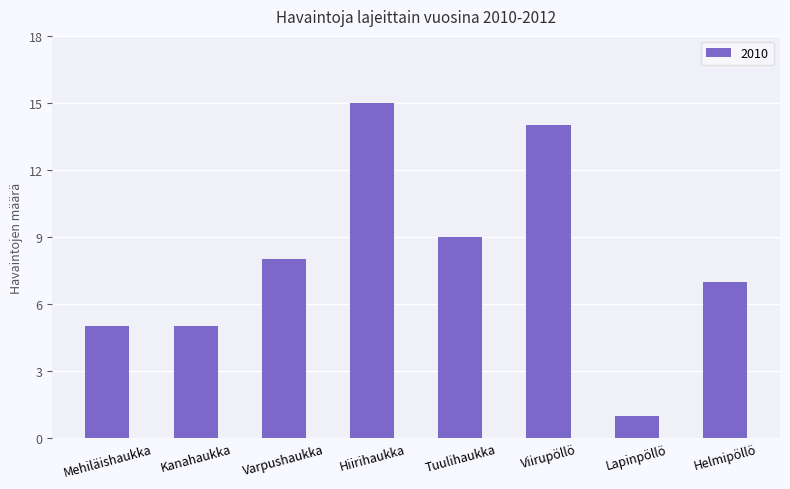

Approximately how many times larger is the value at Tuulihaukka compared to Hiirihaukka?

0.6